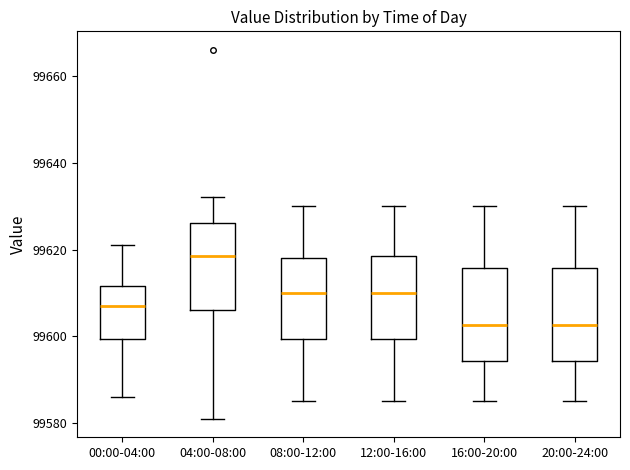

Where does the median line of the box for 20:00-24:00 sit on the y-axis? The values are not printed on the chart, so give them approximately, as read against the axis.

99602